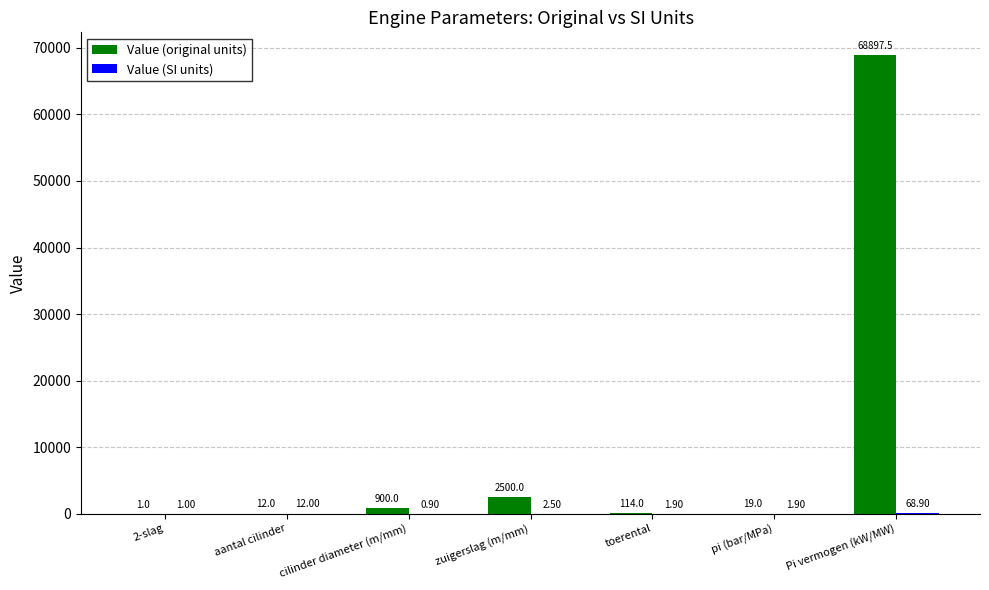

How many data points does each series have?

7